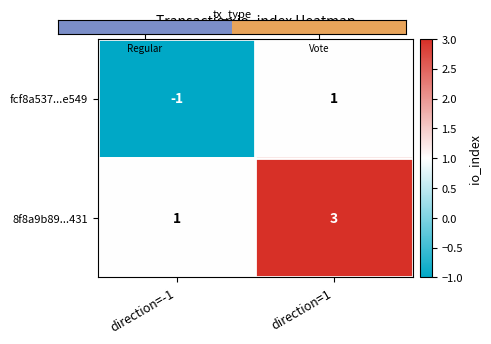

What is the maximum value shown in the chart?

3